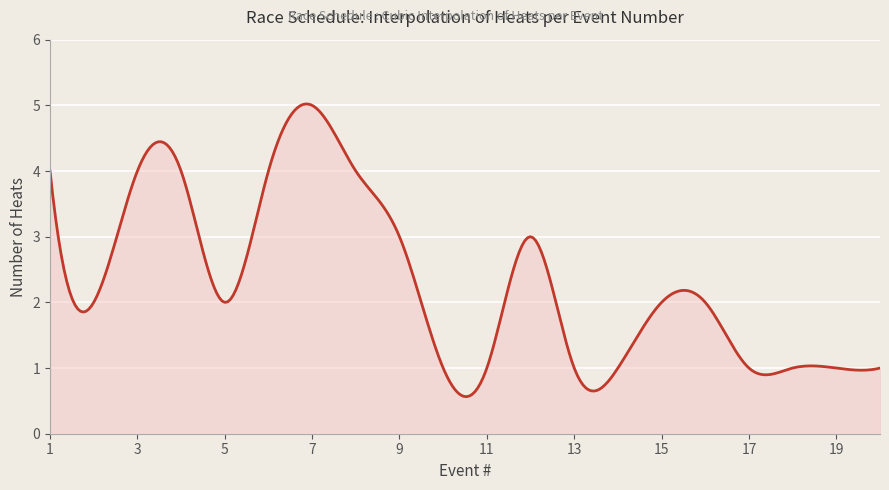

What is the difference between the maximum and minimum values?

4.5